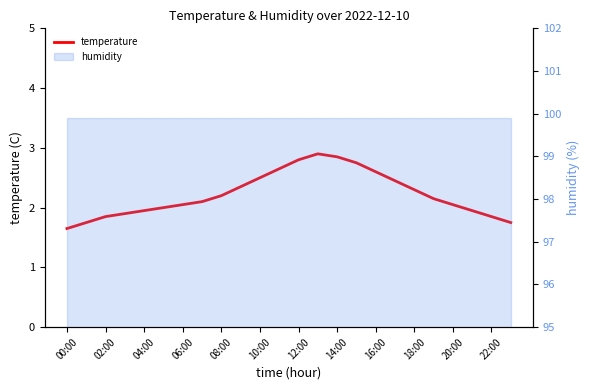

What is the sum of all values?

53.4